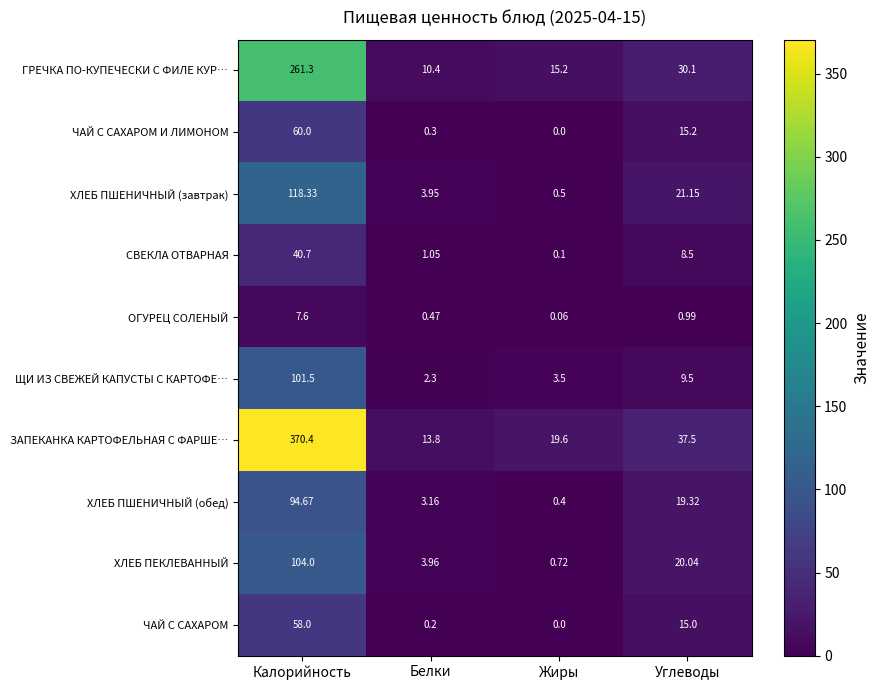

At which label does ХЛЕБ ПШЕНИЧНЫЙ (обед) reach its peak?

Калорийность